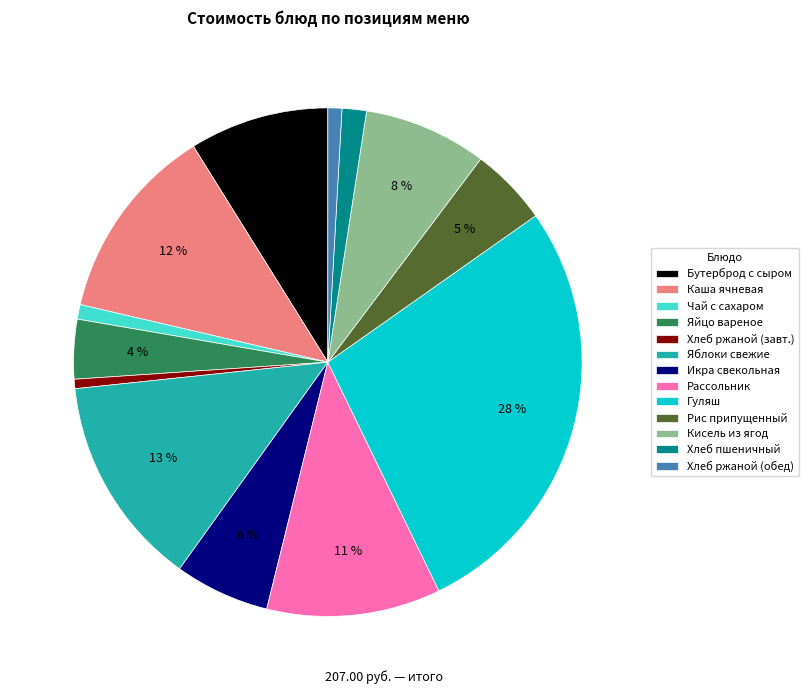

Combined, do Хлеб ржаной (обед) and Хлеб пшеничный account for over 50%?

No